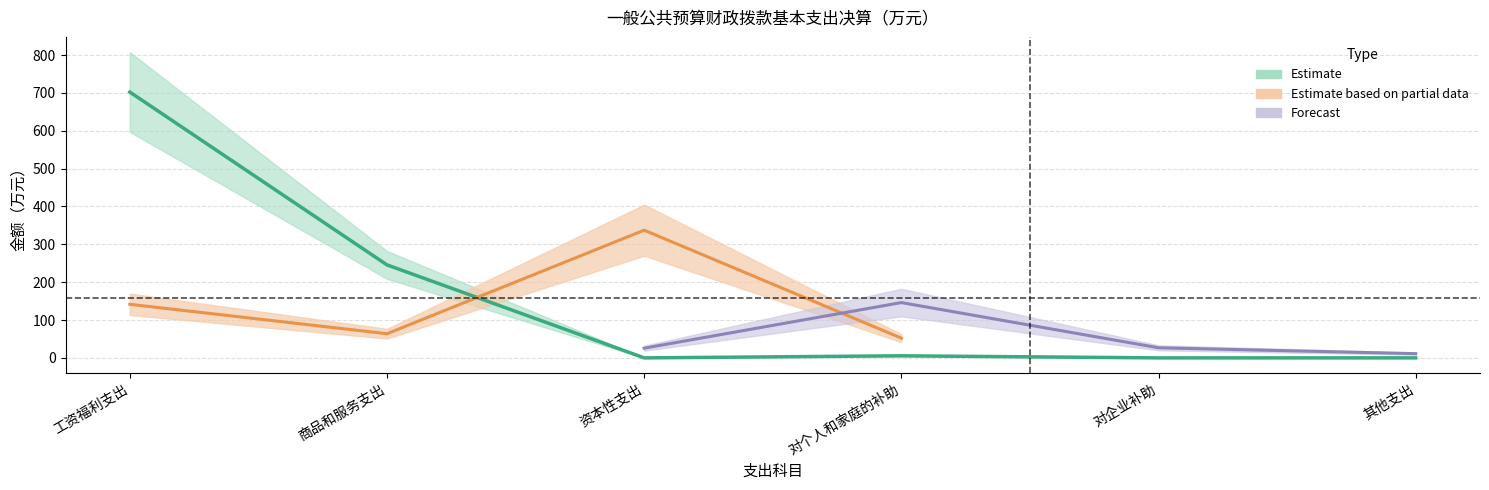

True or false: the data shows 0.0 at 资本性支出.

True